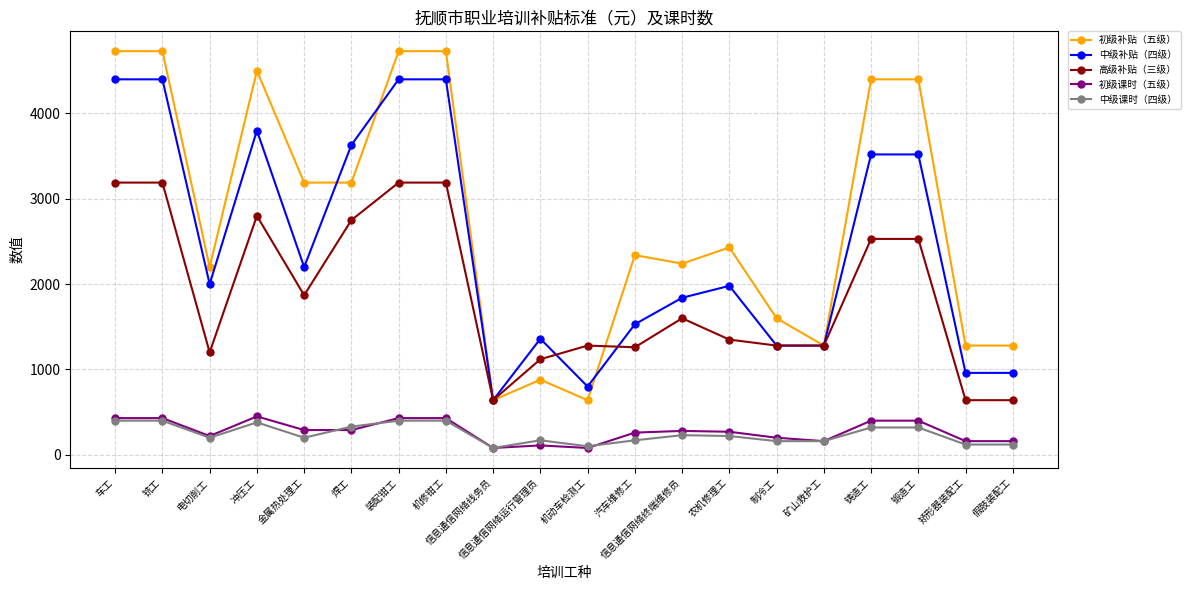

Rank the series by their maximum value, from highest to lowest.

初级补贴（五级）, 中级补贴（四级）, 高级补贴（三级）, 初级课时（五级）, 中级课时（四级）